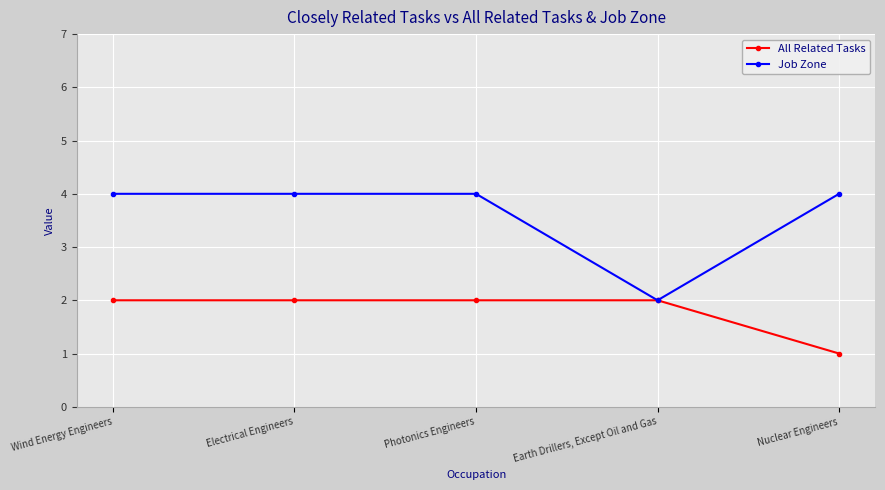

What are all the series names shown in the legend?

All Related Tasks, Job Zone